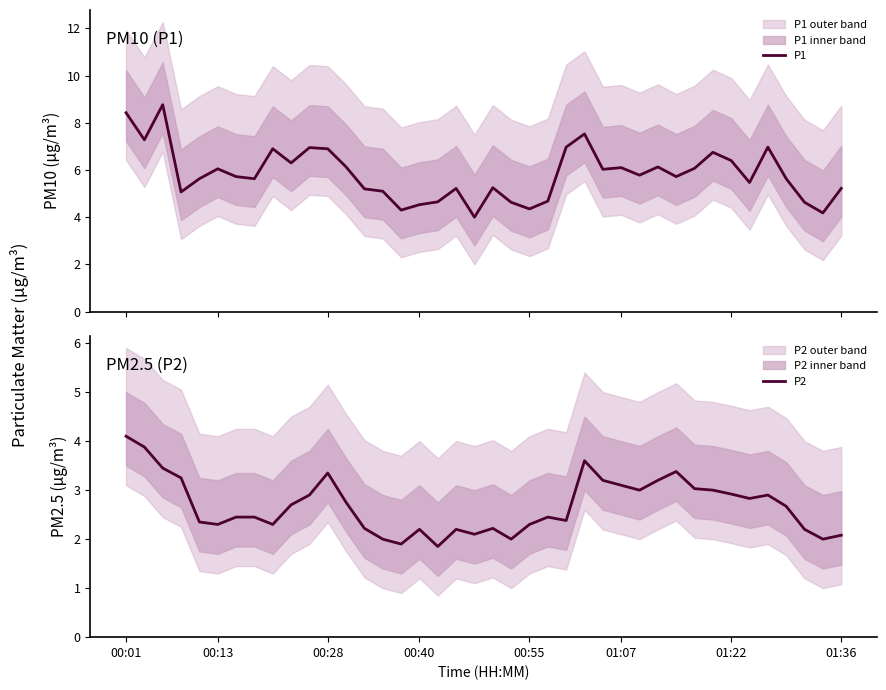

What is the total value across all series at 15?

6.2